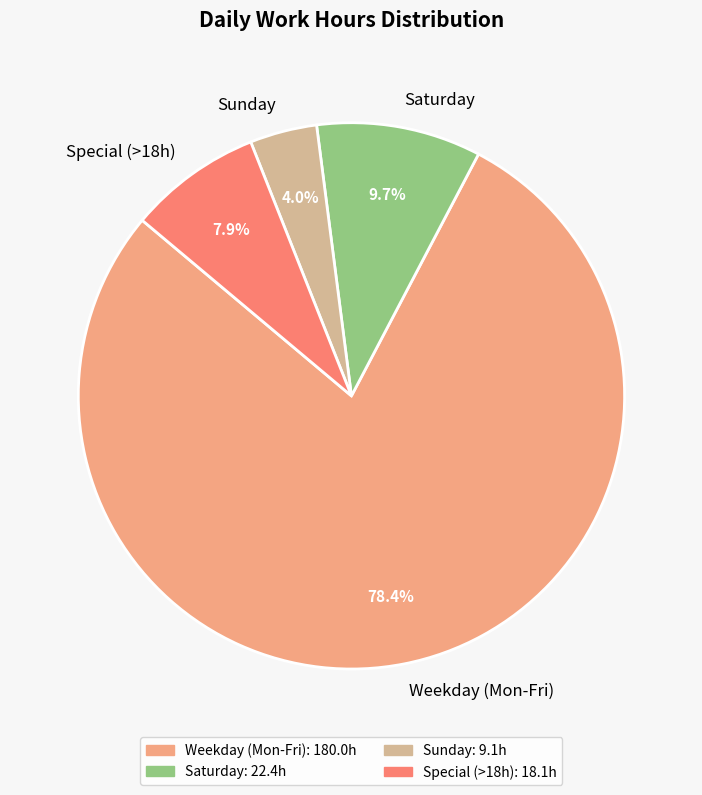

Which has a higher value, Weekday (Mon-Fri) or Sunday?

Weekday (Mon-Fri)